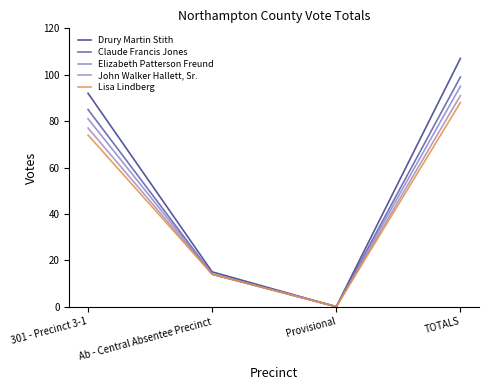

True or false: Drury Martin Stith and Elizabeth Patterson Freund intersect in this chart.

False